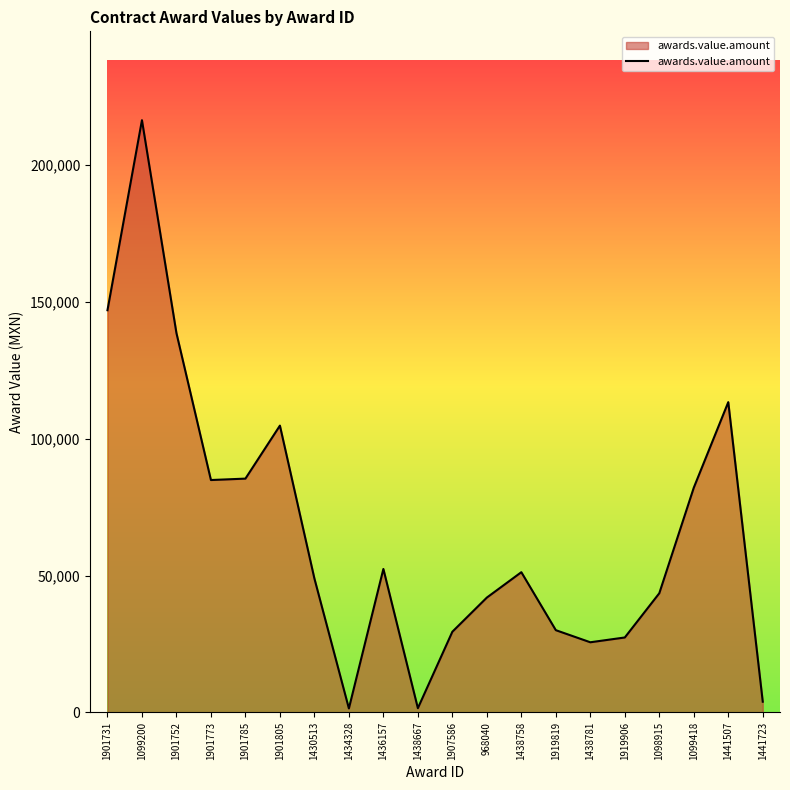

What position from the right is 1441723?

1